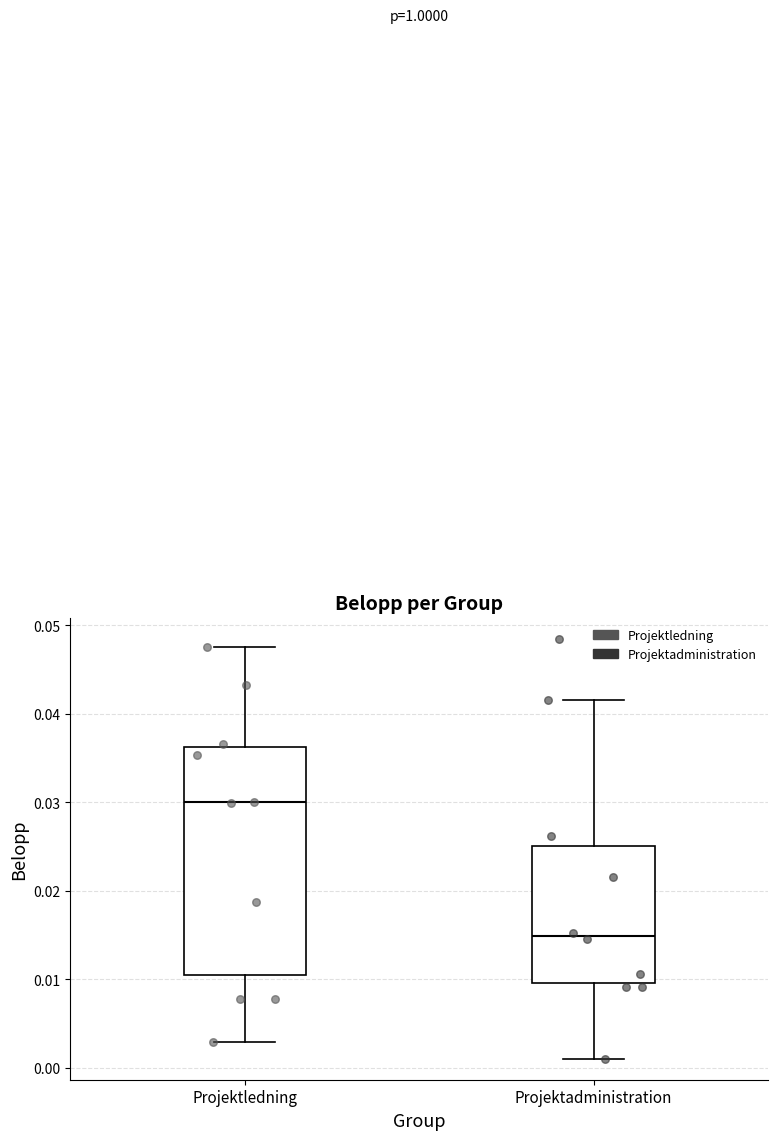

Reading left to right, read every box against the y-axis: the position of its median line, the range the box covers, and the ends of its whiskers. The values are not printed on the chart, so give them approximately, as read against the axis.

Projektledning: median 0.030, box 0.011 to 0.036, whiskers 0.003 to 0.048
Projektadministration: median 0.015, box 0.010 to 0.025, whiskers 0.001 to 0.042